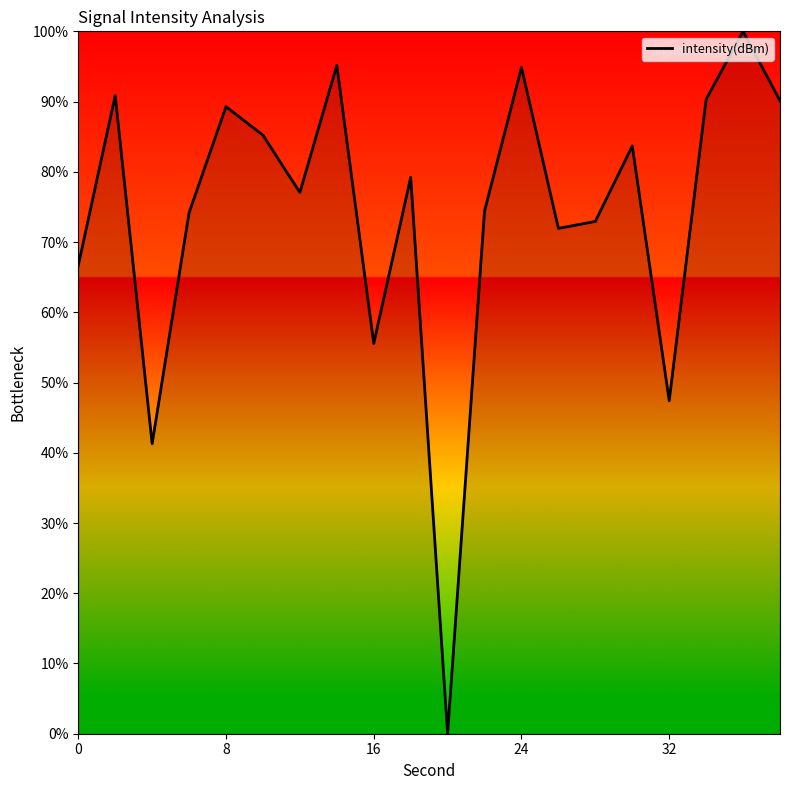

What is the maximum value shown in the chart?

100.0